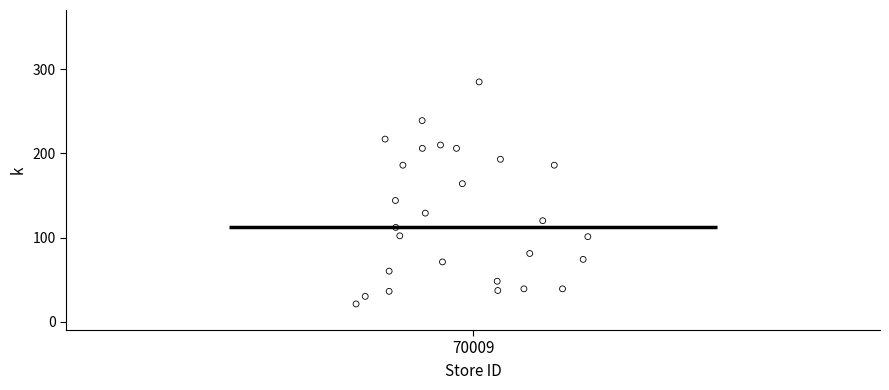

What is the range of Y values (max minus min)?

264